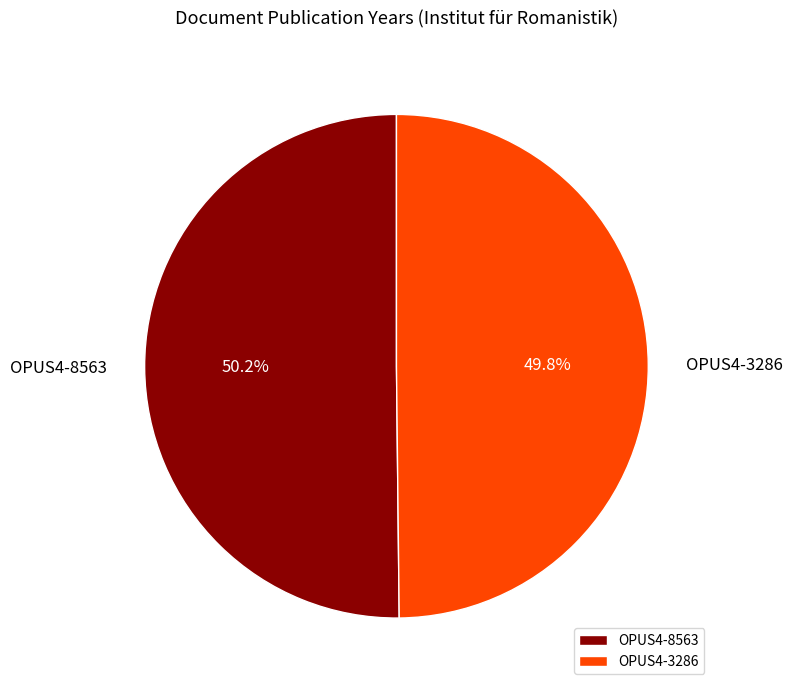

Is there a majority slice in this chart?

Yes